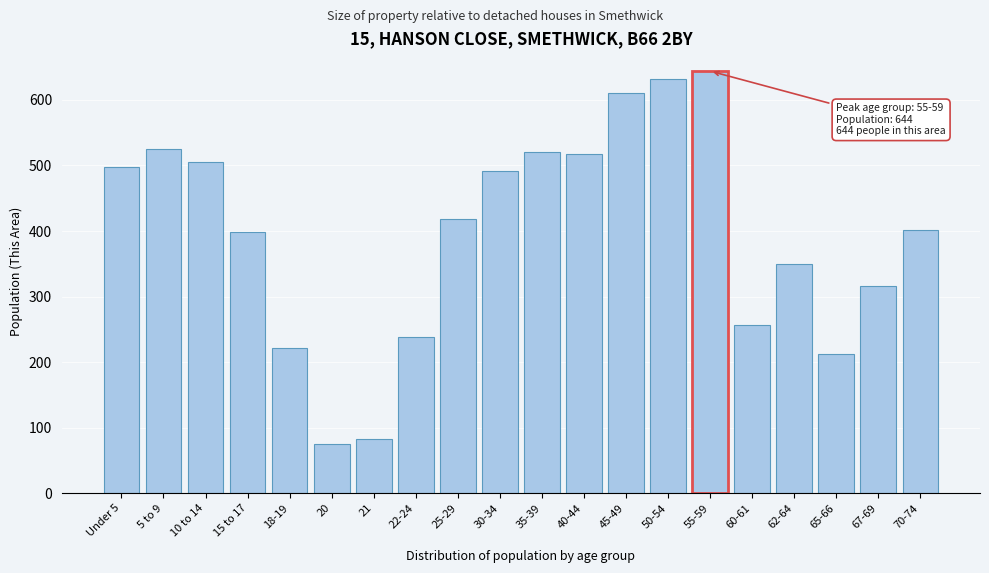

What is the difference between the maximum and minimum values?

569